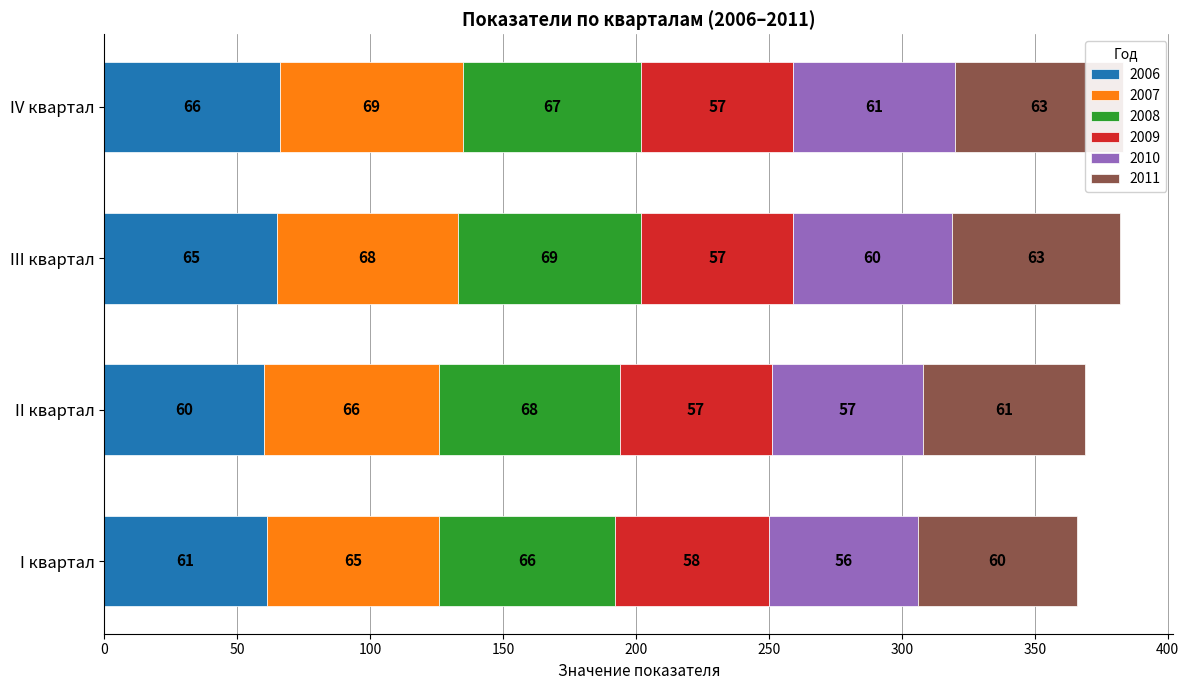

What is the difference between the highest and lowest values at II квартал?

11